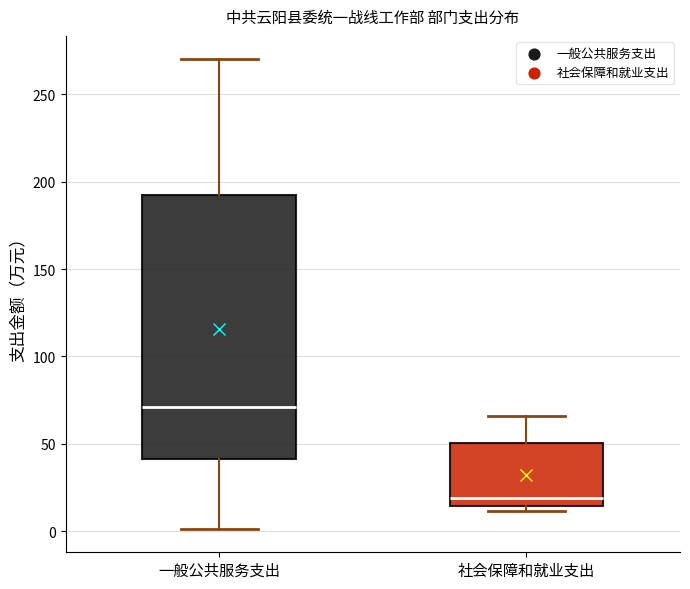

Reading left to right, transcribe this box plot: for each box, give where its median line is, the range the box spans, and where its two whiskers end, as read against the y-axis. The values are not printed on the chart, so give them approximately, as read against the axis.

一般公共服务支出: median 70, box 40 to 190, whiskers 0 to 270
社会保障和就业支出: median 20, box 15 to 50, whiskers 10 to 65